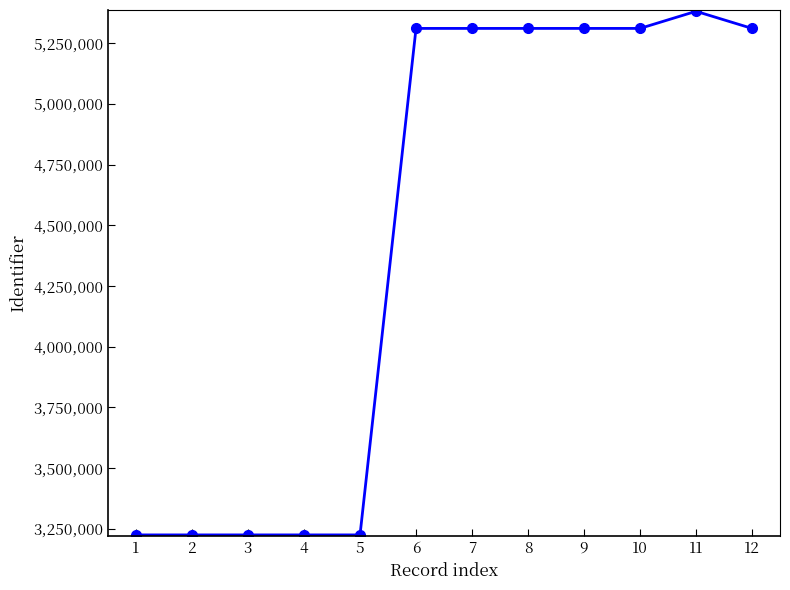

What is the value of the 8th point from the left?

5311663